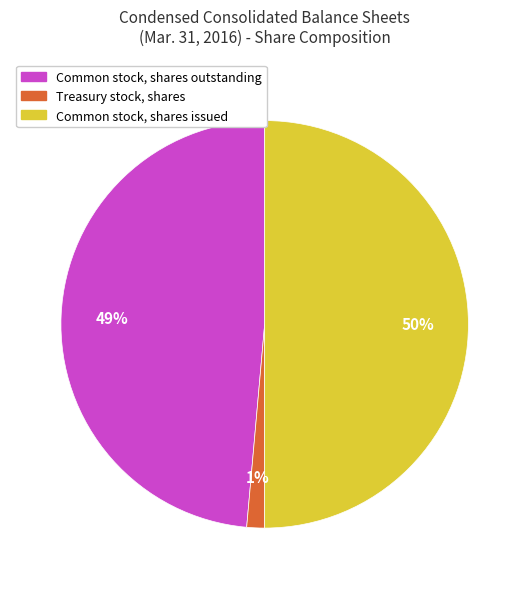

To the nearest percent, what percentage of the pie is Common stock, shares issued?

50%